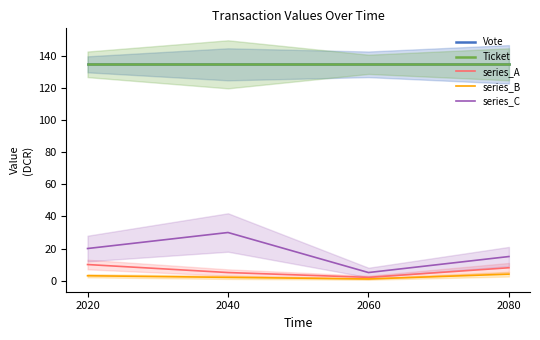

What is the sum of the Ticket values at 2020 and 2040?

270.0